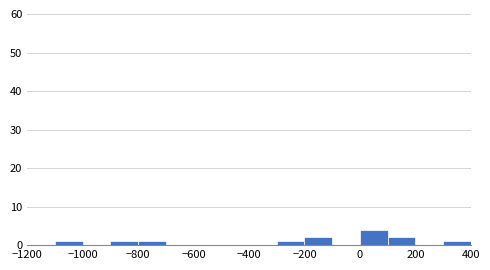

Reading left to right, transcribe this chart: for each bar, give the range it covers on the x-axis and its height. The values are not printed on the chart, so give them approximately, as read against the axis.

-1200 to -1100: 0
-1100 to -1000: 1
-1000 to -900: 0
-900 to -800: 1
-800 to -700: 1
-700 to -600: 0
-600 to -500: 0
-500 to -400: 0
-400 to -300: 0
-300 to -200: 1
-200 to -100: 2
-100 to 0: 0
0 to 100: 4
100 to 200: 2
200 to 300: 0
300 to 400: 1